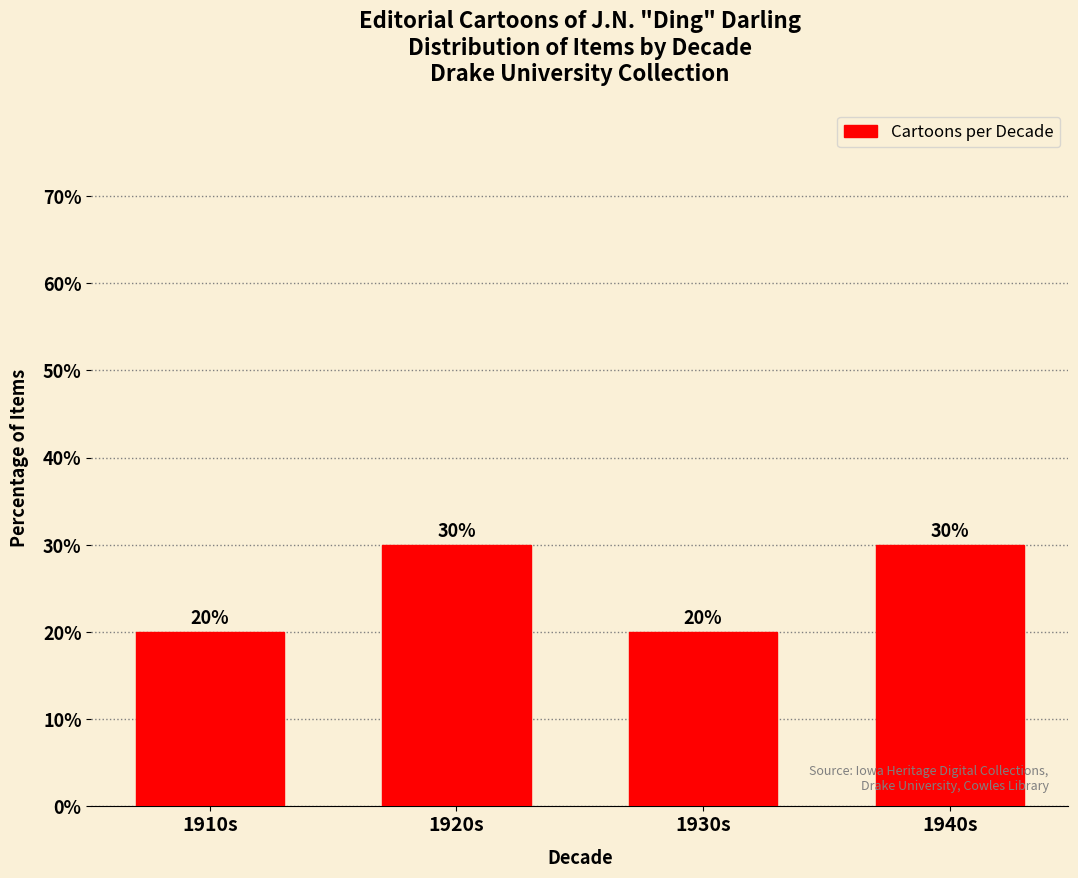

How many values are below 30?

2